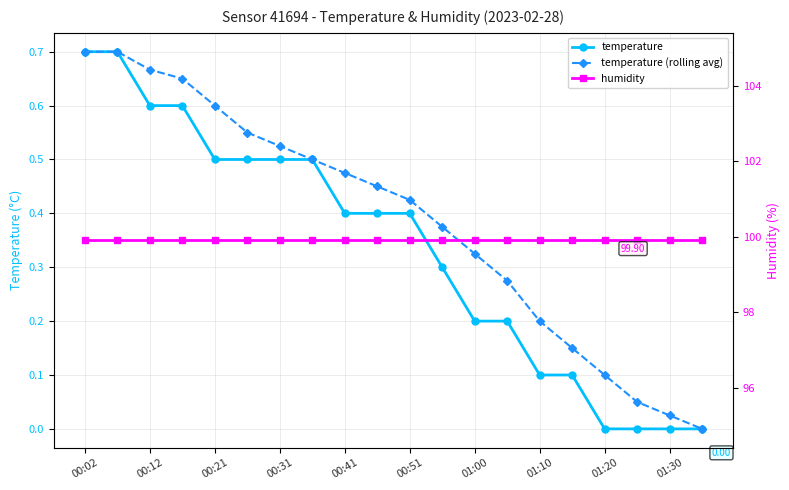

What is the average value of the temperature (rolling avg) series?

0.4